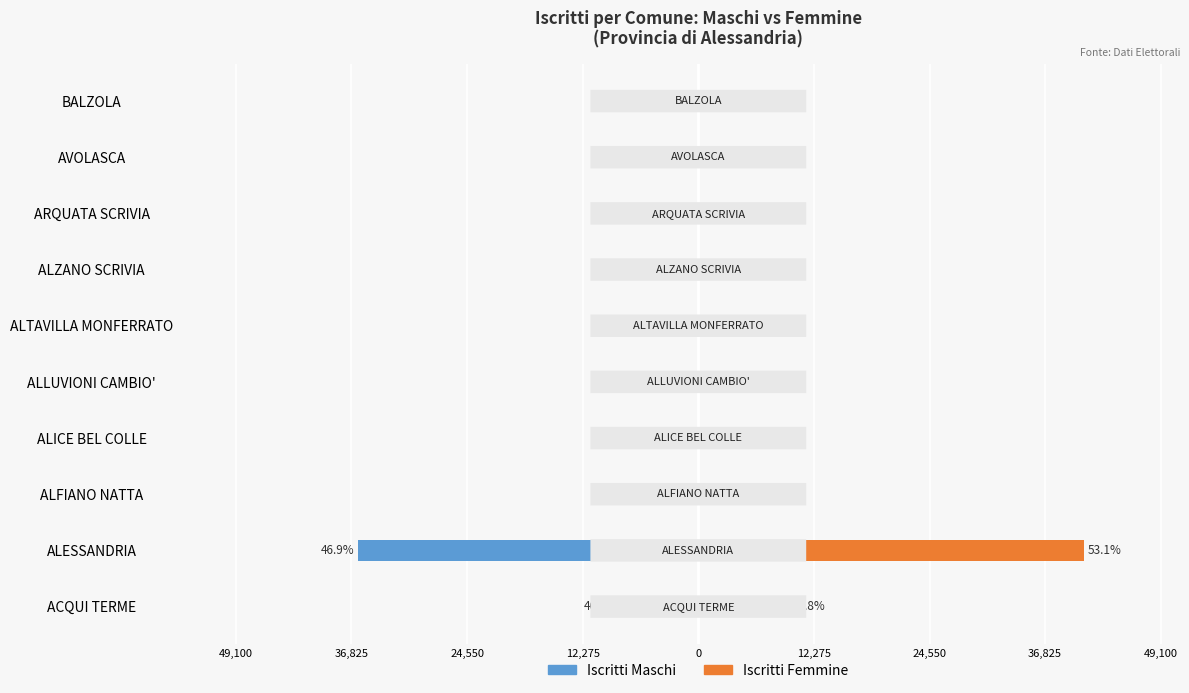

Is the value of Iscritti Femmine at ARQUATA SCRIVIA greater than the value of Iscritti Maschi at ALFIANO NATTA?

Yes